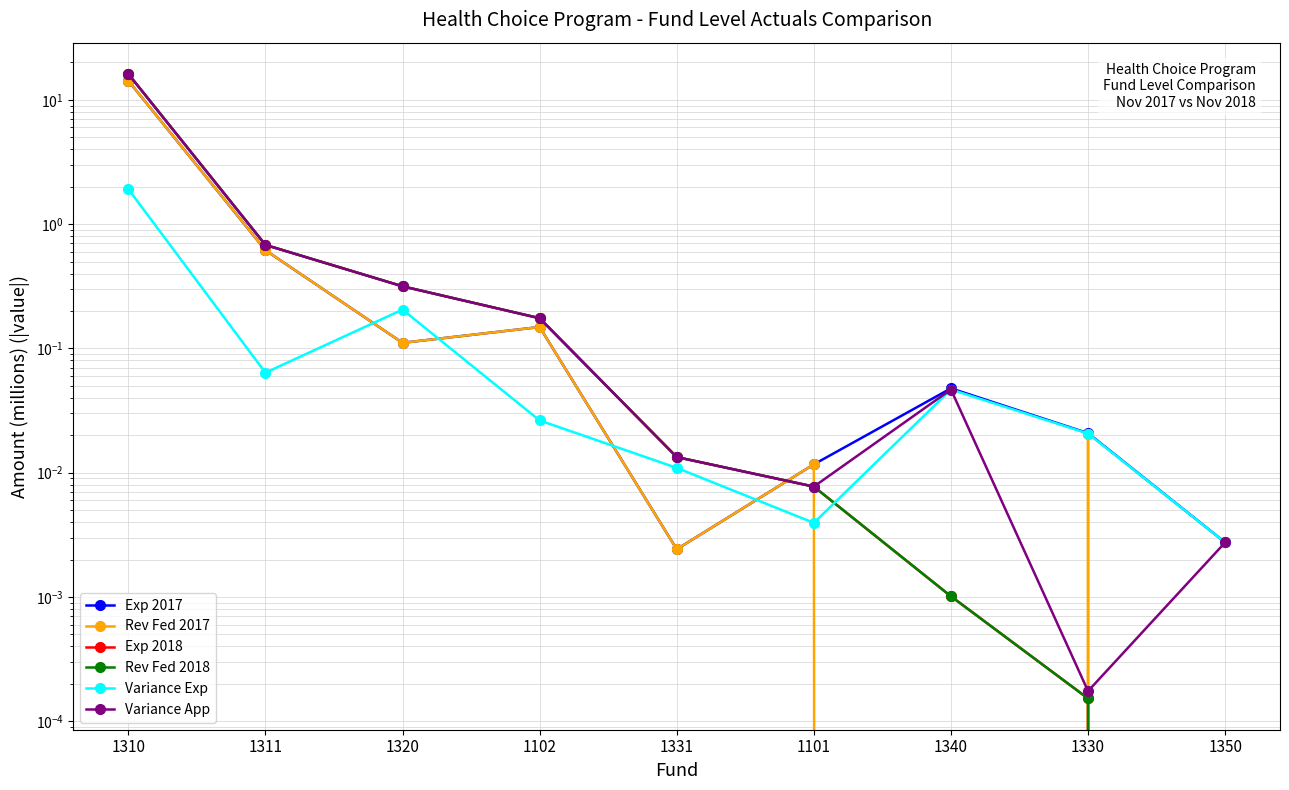

Where is the first local maximum for Variance Exp?

1320